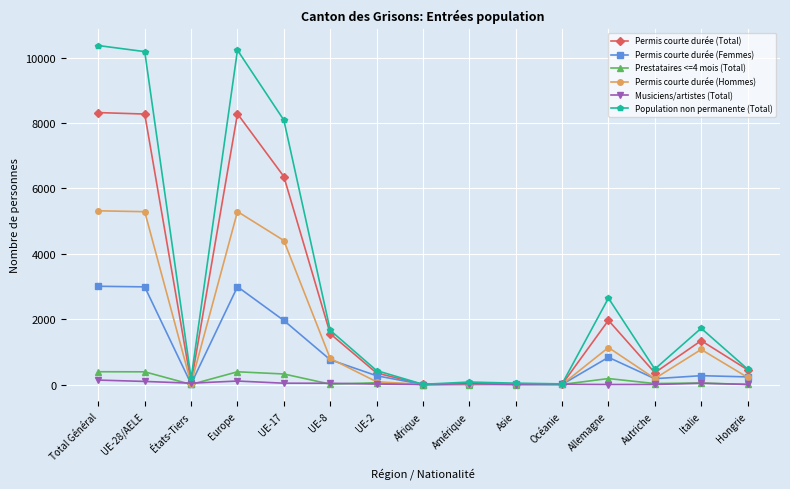

How many series are shown in this chart?

6